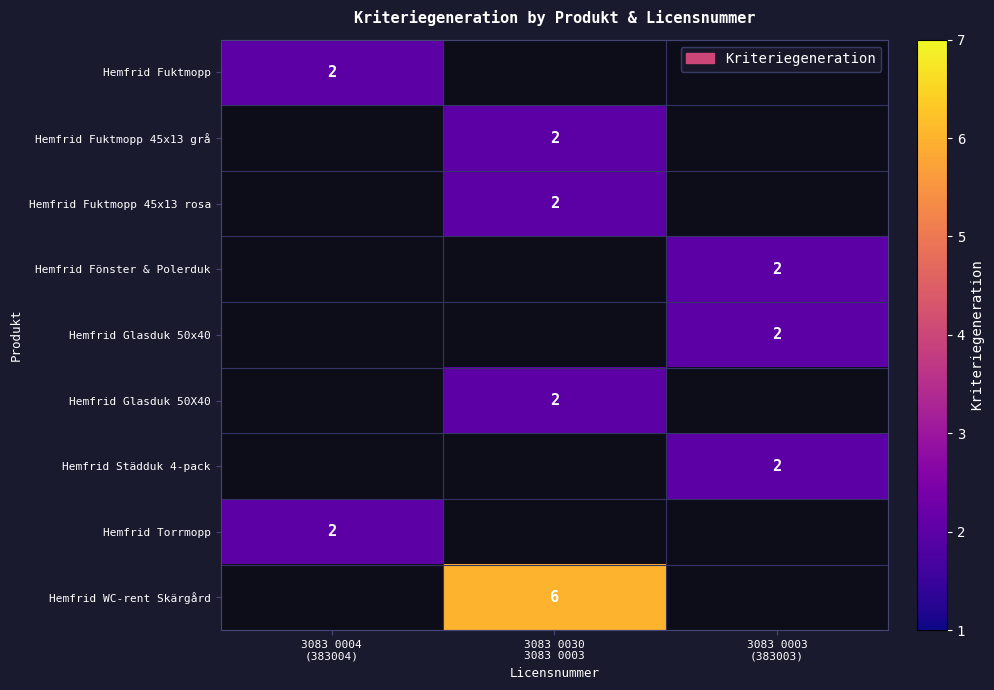

Between 3083 0030
3083 0003 and 3083 0004
(383004), which is larger?

3083 0004
(383004)